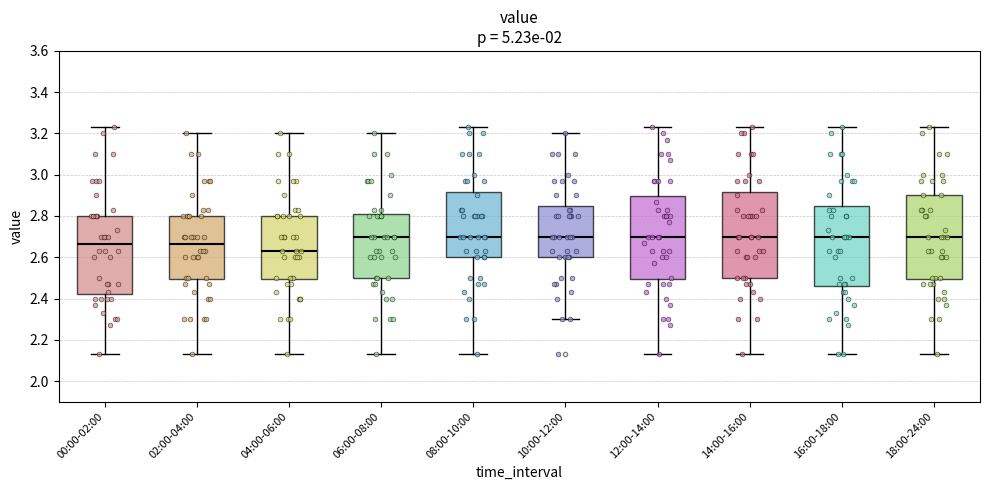

Which box's median line is the lowest?

04:00-06:00